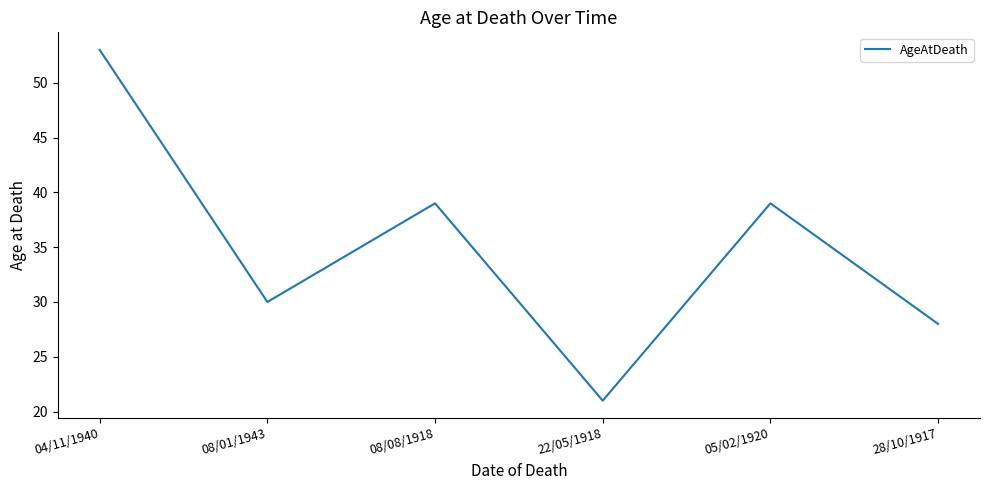

What is the average value?

35